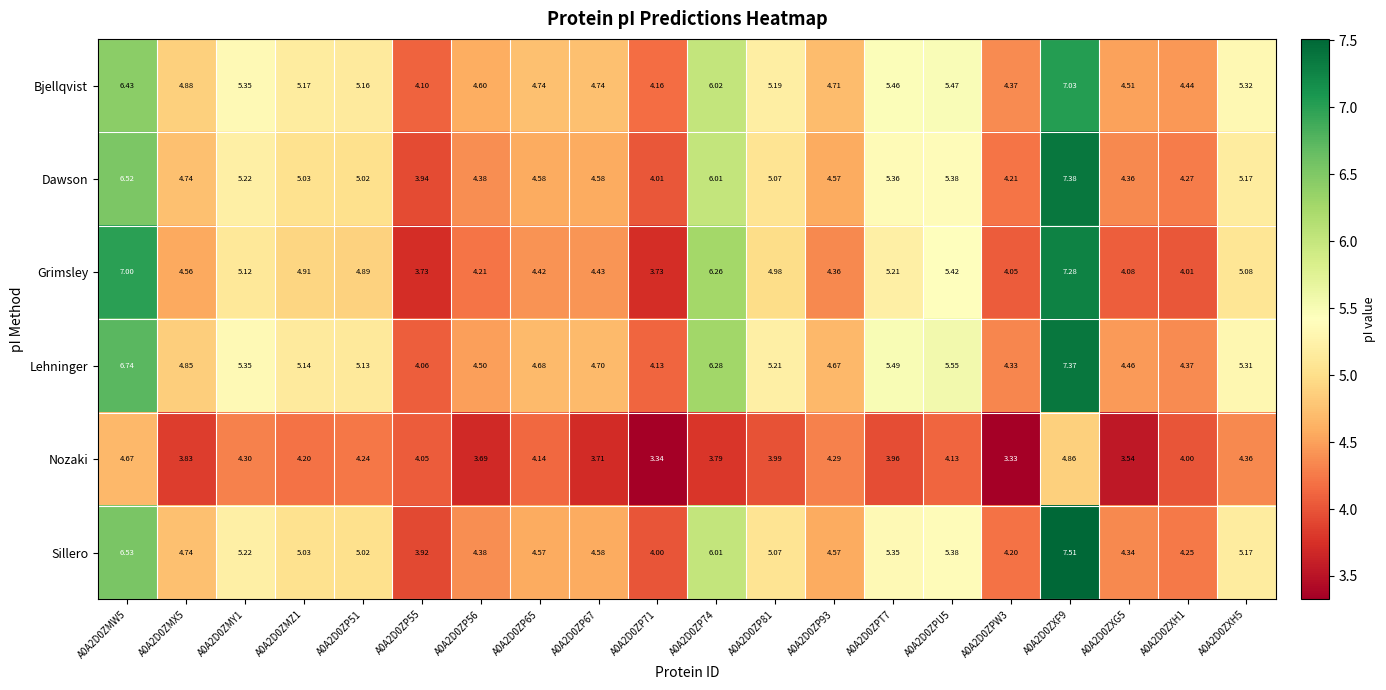

Is the value of Lehninger at A0A2D0ZP51 greater than the value of Bjellqvist at A0A2D0ZPU5?

No